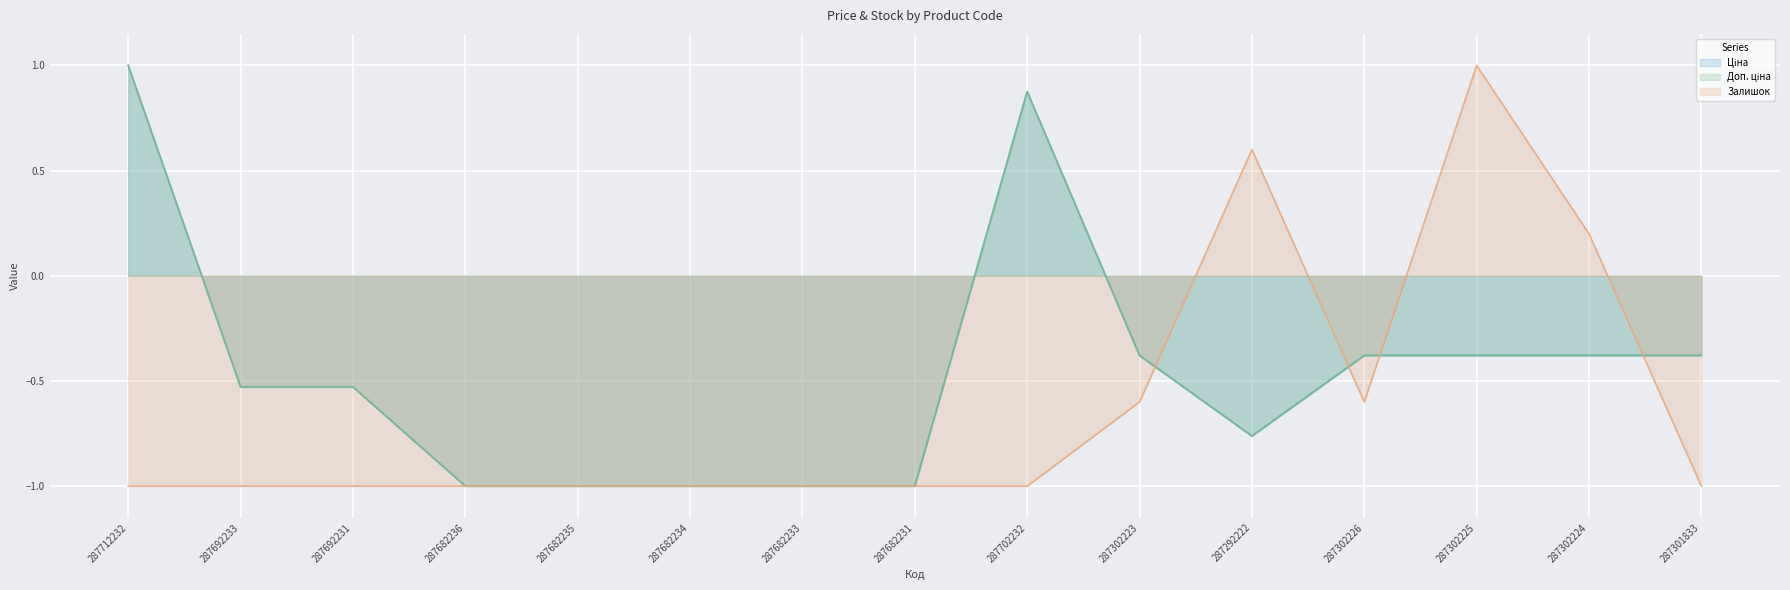

What is the difference between the highest and lowest values at 287302226?

0.2